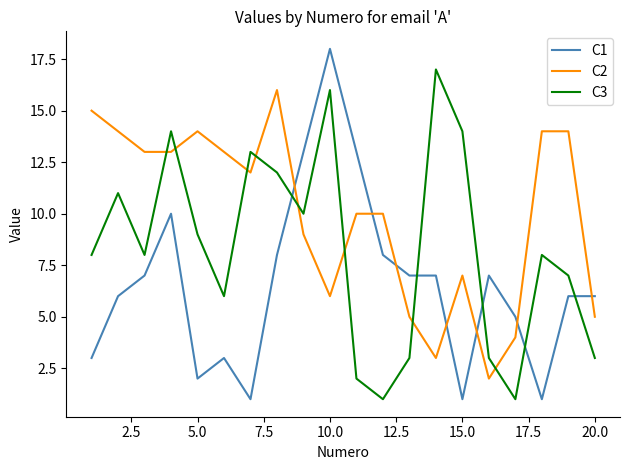

After their last crossing, which series has the higher values: C3 or C1?

C1